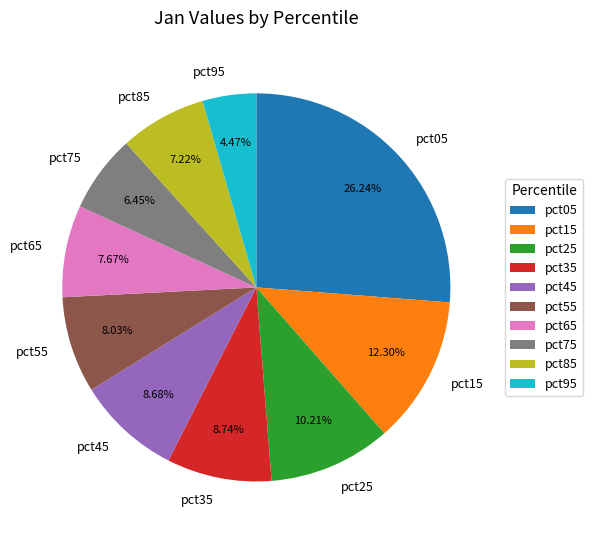

To the nearest percent, what percentage of the pie is pct55?

8%